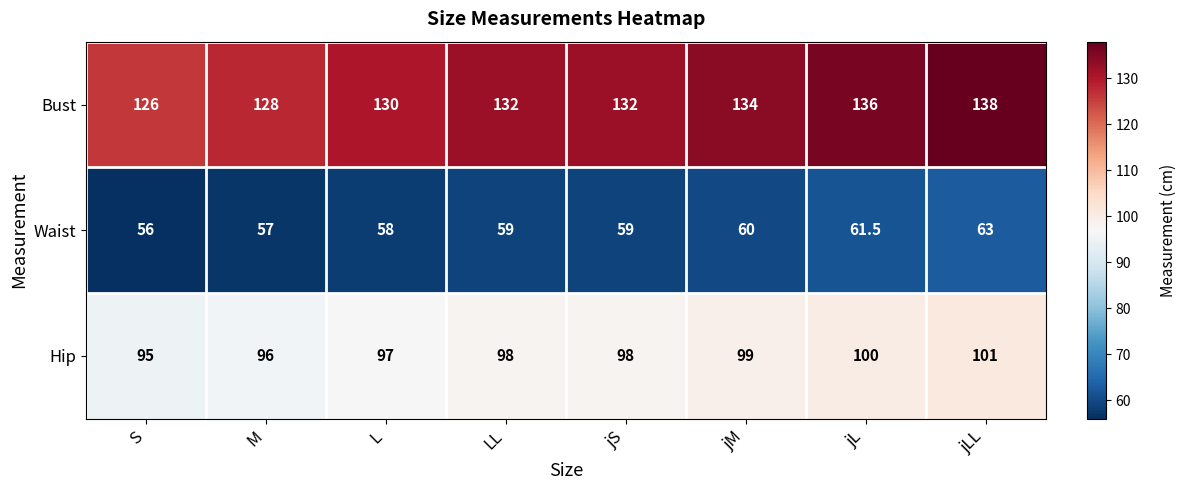

What is the difference between the Waist values at LL and L?

1.0